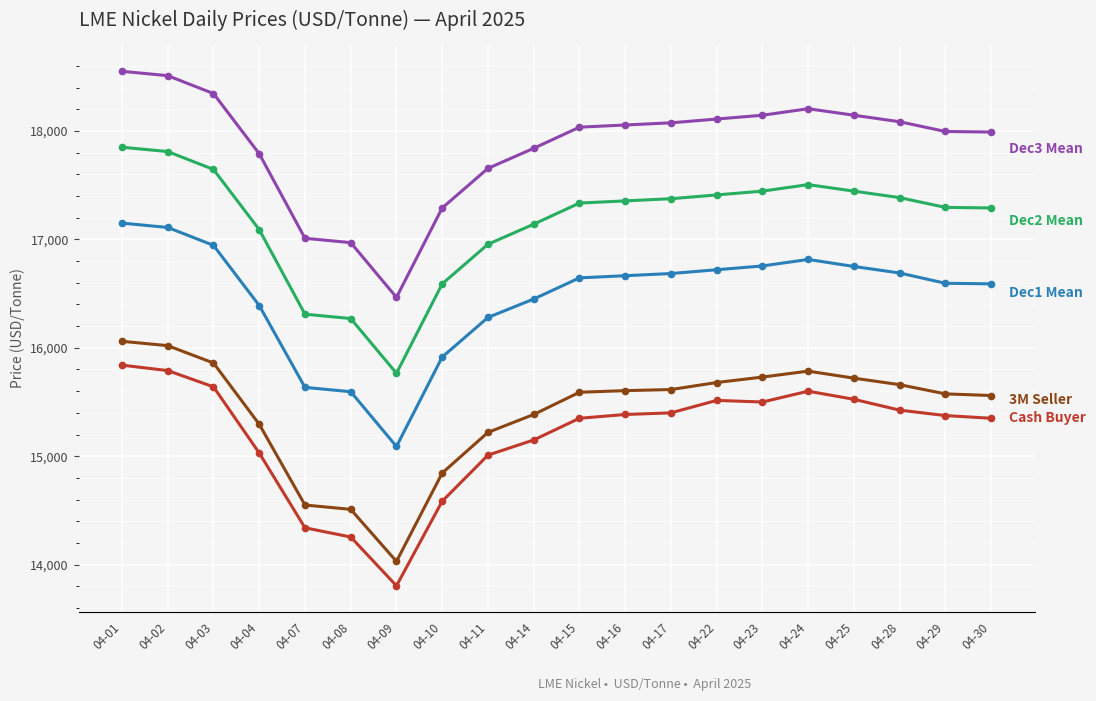

What is the total value across all series at 04-25?

83585